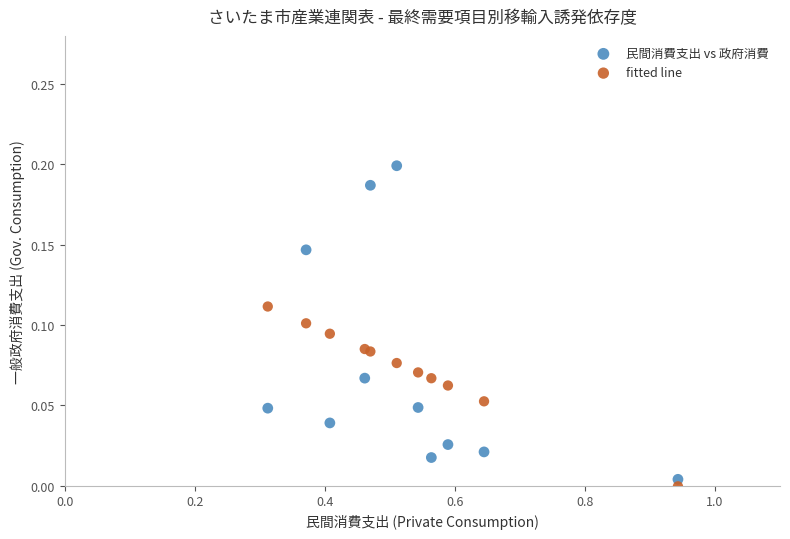

Which series has the largest Y range (max minus min)?

民間消費支出 vs 政府消費